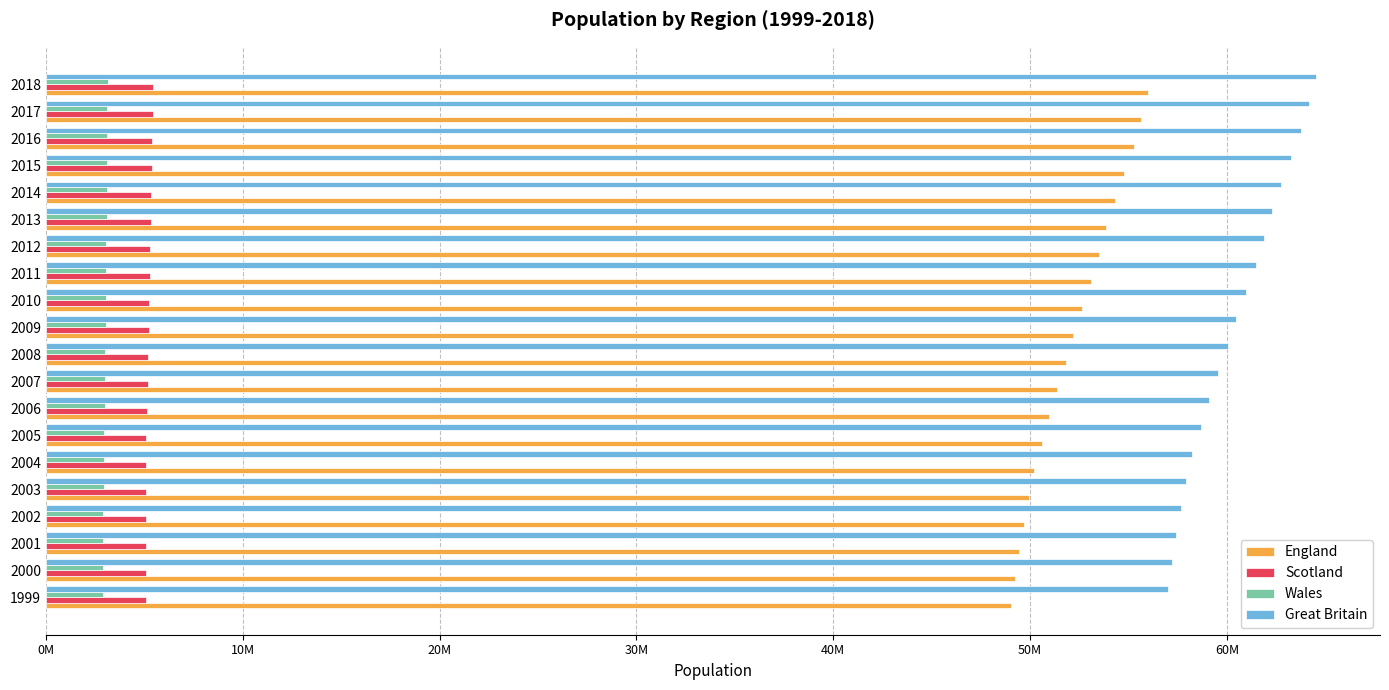

Which series has the largest total across all categories?

Great Britain